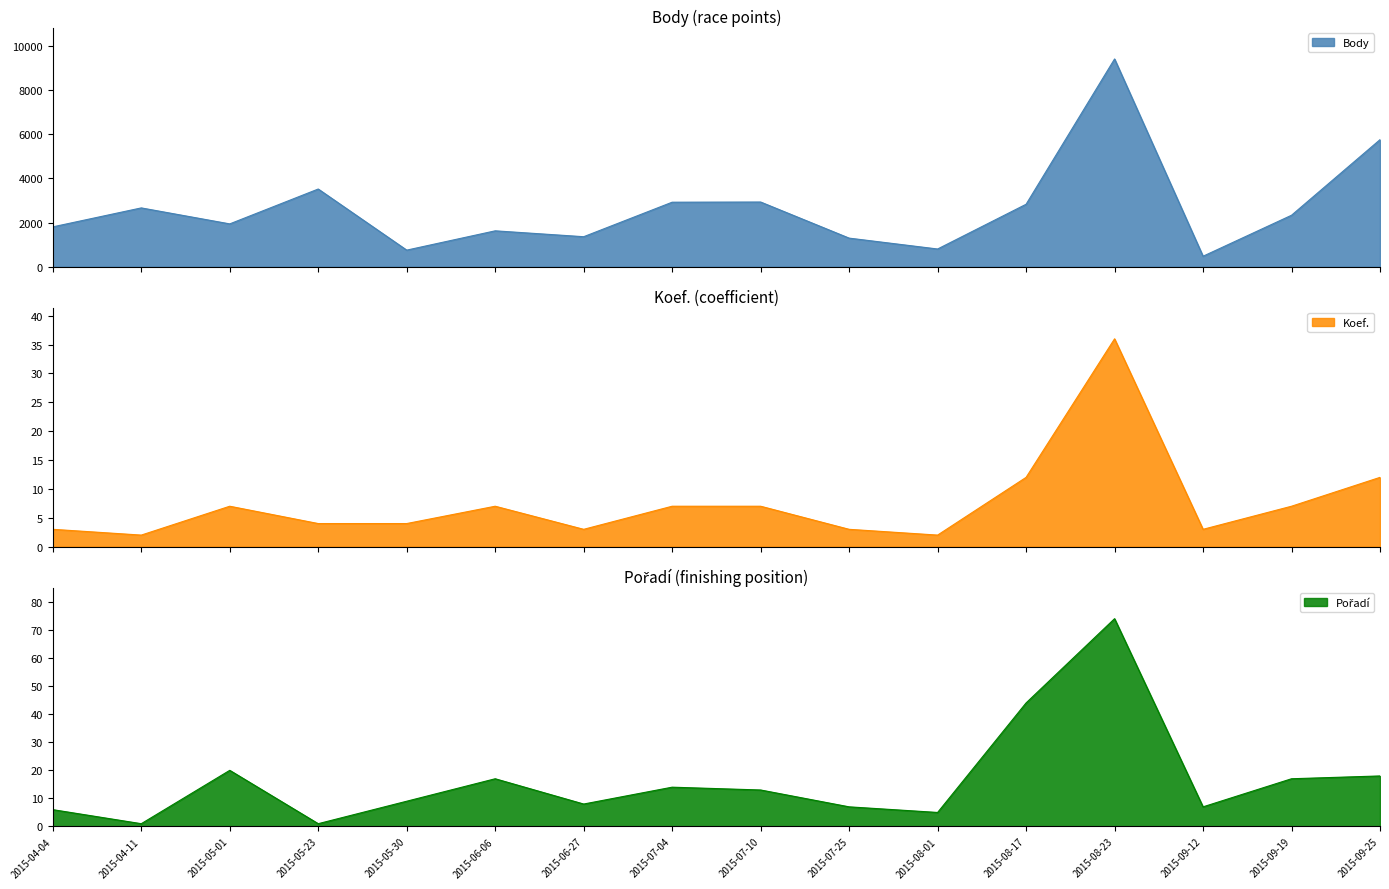

At which label does Pořadí first exceed 13?

2015-05-01